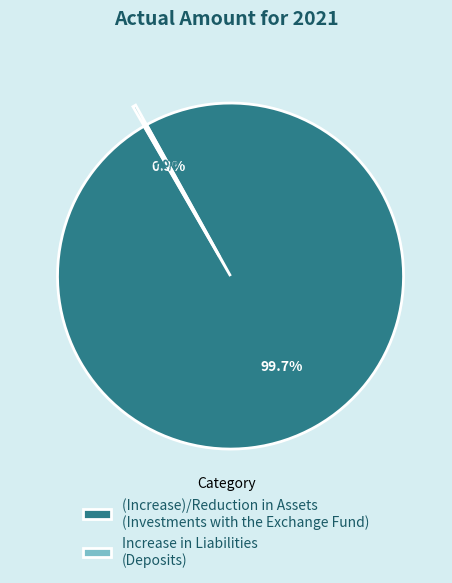

To the nearest percent, what is the average slice percentage?

50%